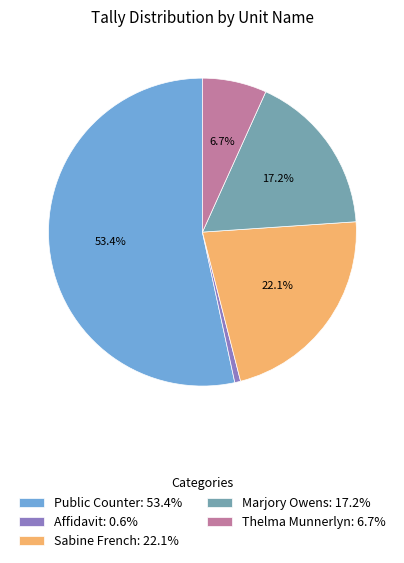

What percentage do Thelma Munnerlyn: 6.7% and Public Counter: 53.4% together represent?

60.1%